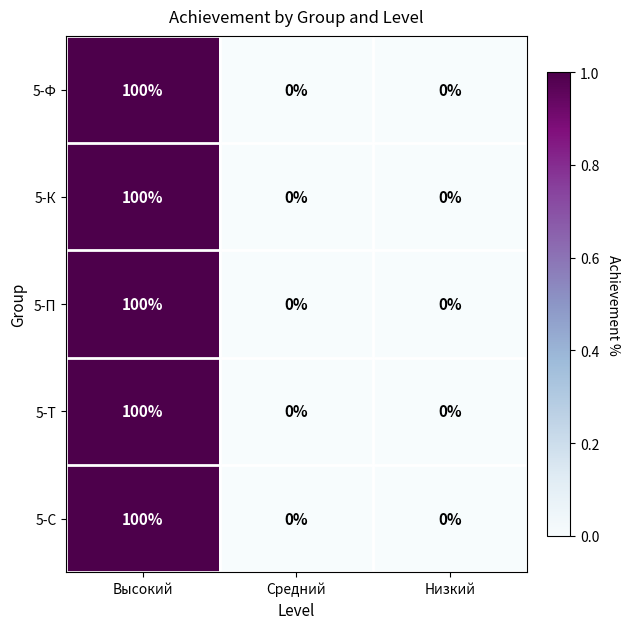

Reading left to right, what are all the values shown in this chart?

5-Ф: 100	0	0
5-К: 100	0	0
5-П: 100	0	0
5-Т: 100	0	0
5-С: 100	0	0